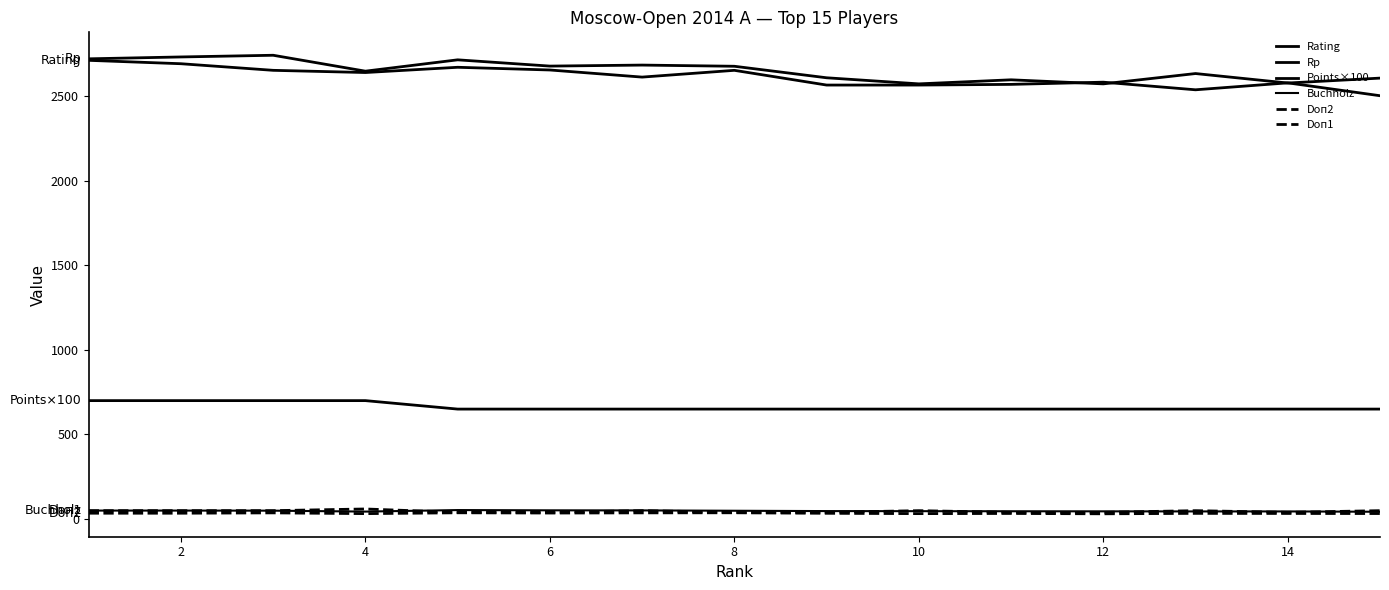

How many lines are shown in the chart?

6